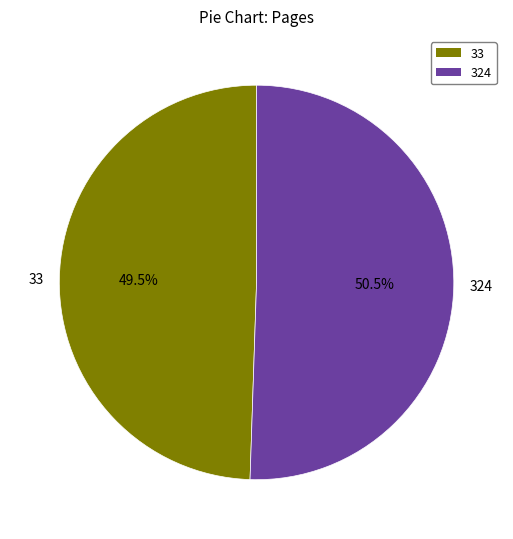

To the nearest percent, what is the difference between the 33 and 324 slice percentages?

1%